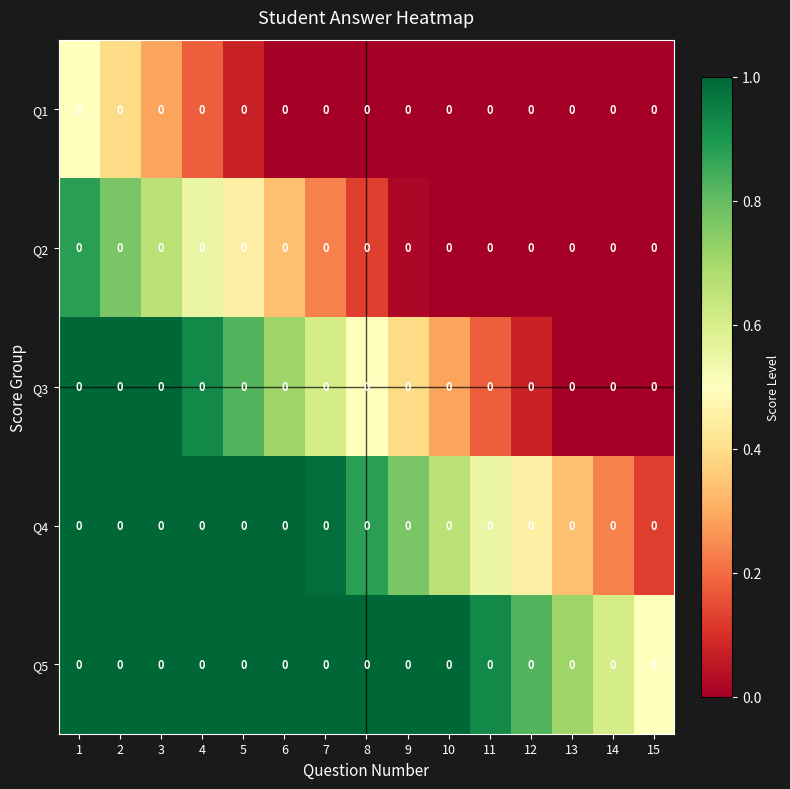

Which series changed the most between 3 and 4?

Q1